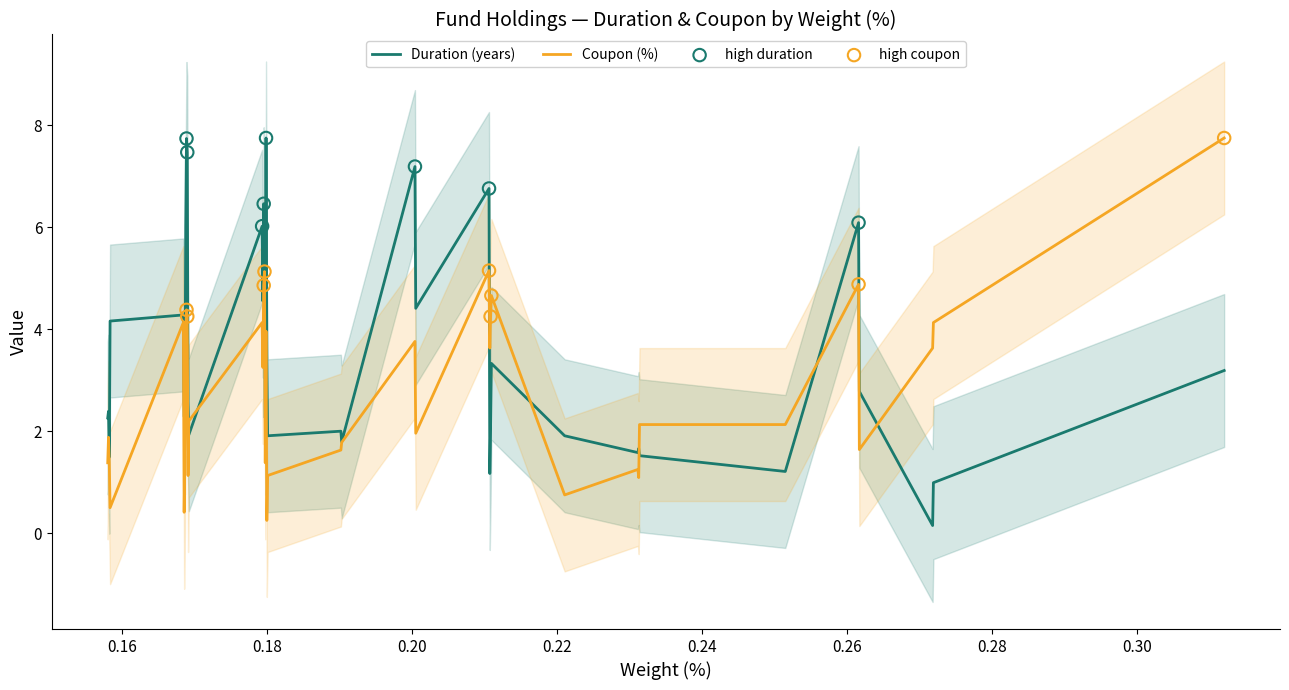

Is the value of Duration at BFCM-3 greater than the value of Coupon (%) at RABOBK?

Yes